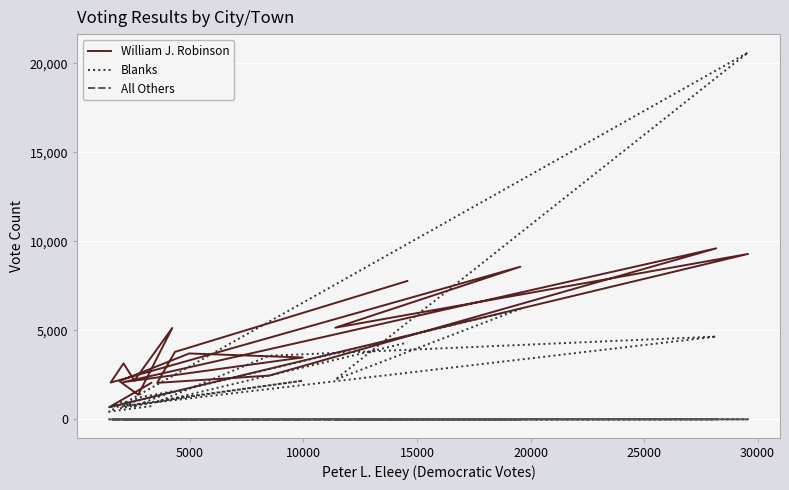

Which series has the largest total across all categories?

William J. Robinson